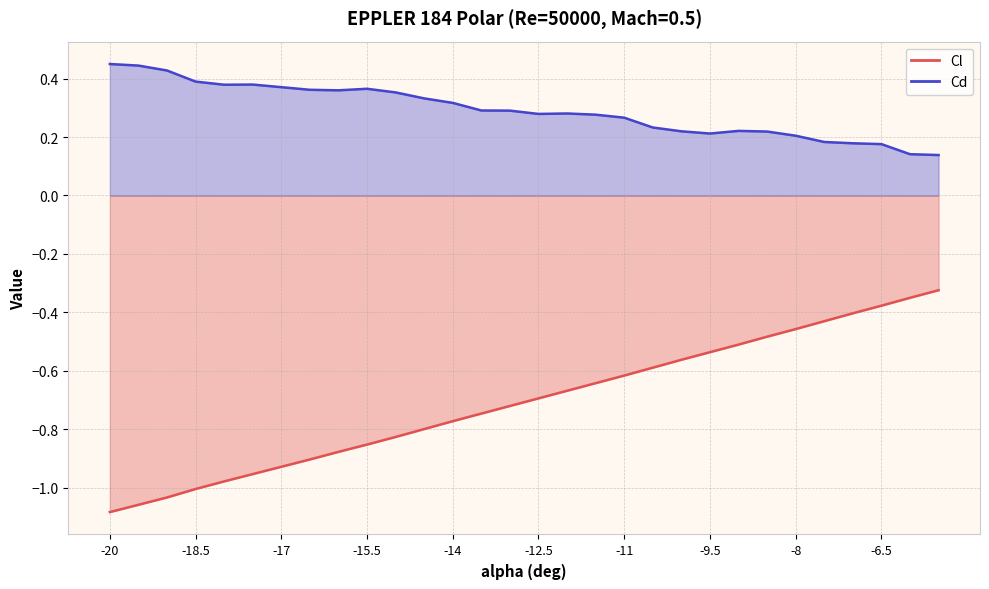

Which series has the largest total across all categories?

Cd